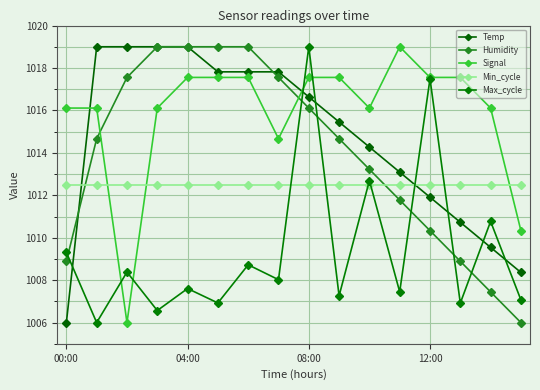

Count the number of data series in this chart.

5